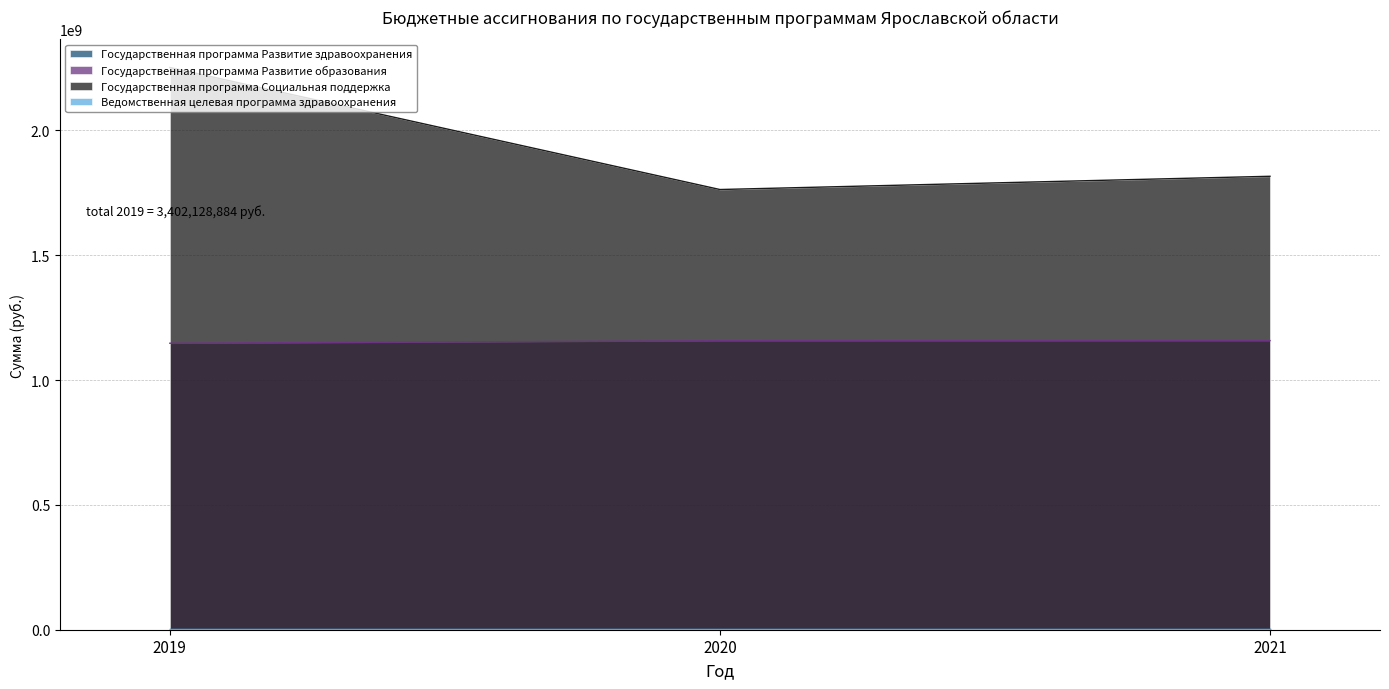

The Государственная программа Социальная поддержка series shows 2251396294 at 2019. True or false?

True